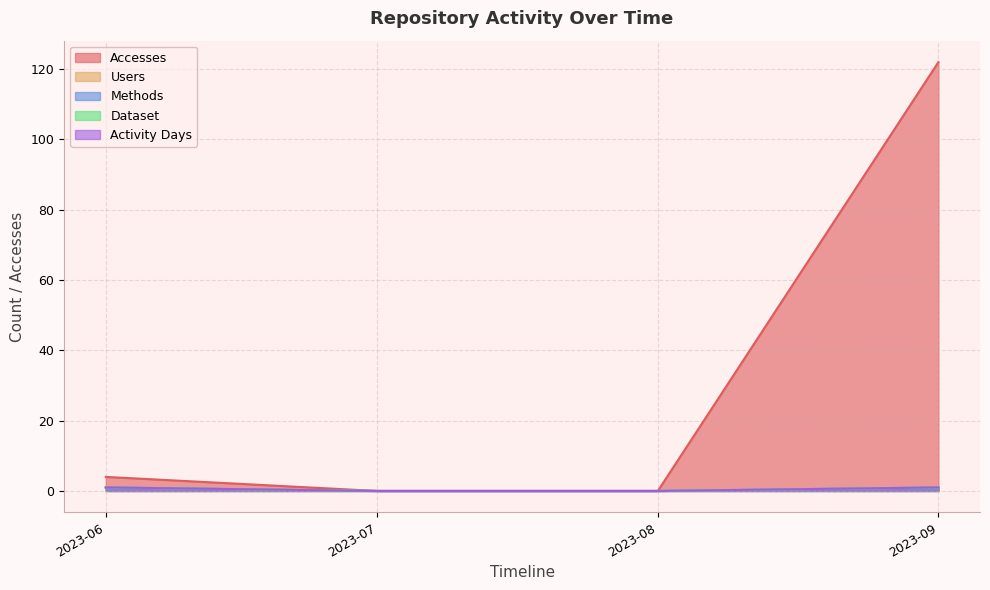

True or false: Activity Days and Dataset cross at least once.

False